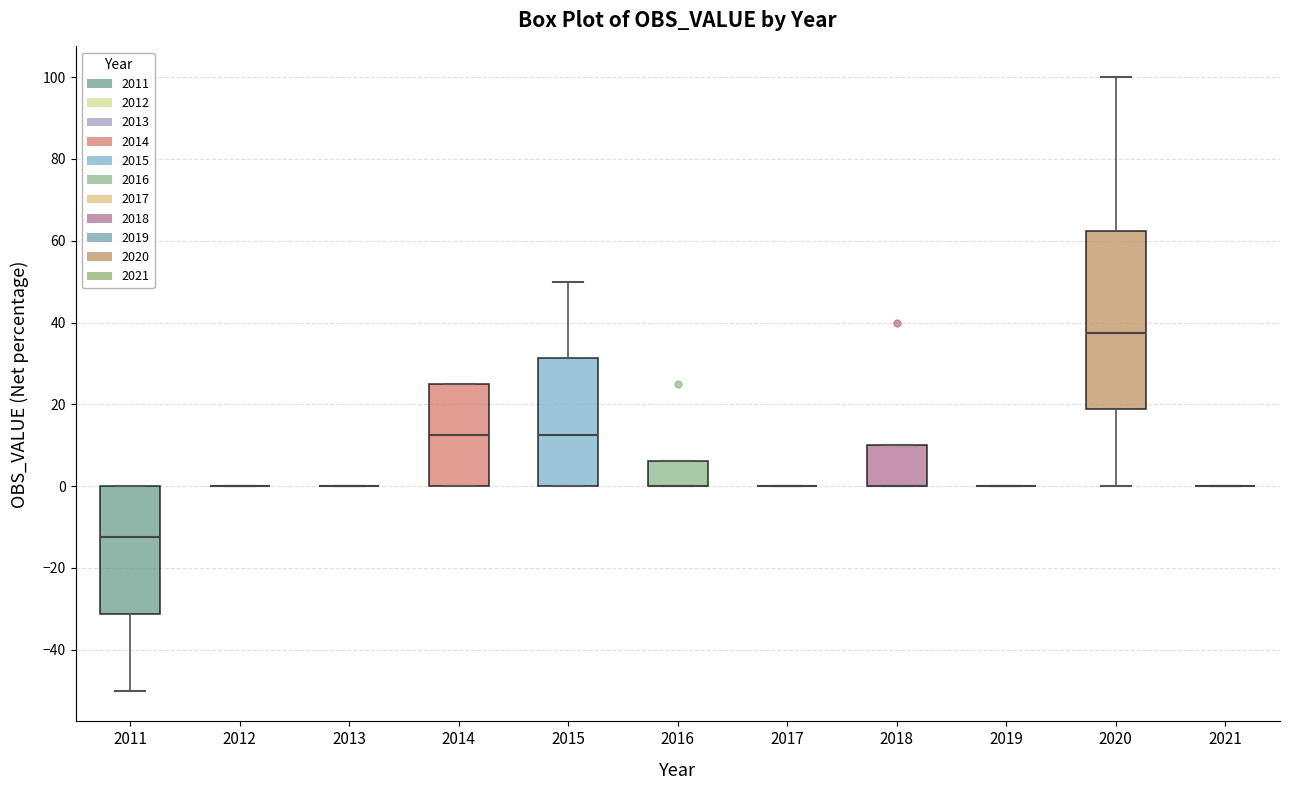

Reading left to right, read every box against the y-axis: the position of its median line, the range the box covers, and the ends of its whiskers. The values are not printed on the chart, so give them approximately, as read against the axis.

2011: median -12, box -32 to 0, whiskers -50 to 0
2012: box collapsed to a line at 0, whiskers 0 to 0
2013: box collapsed to a line at 0, whiskers 0 to 0
2014: median 12, box 0 to 26, whiskers 0 to 26
2015: median 12, box 0 to 32, whiskers 0 to 50
2016: median 0 (drawn on the box's lower edge), box 0 to 6, whiskers 0 to 6
2017: box collapsed to a line at 0, whiskers 0 to 0
2018: median 0 (drawn on the box's lower edge), box 0 to 10, whiskers 0 to 10
2019: box collapsed to a line at 0, whiskers 0 to 0
2020: median 38, box 18 to 62, whiskers 0 to 100
2021: box collapsed to a line at 0, whiskers 0 to 0